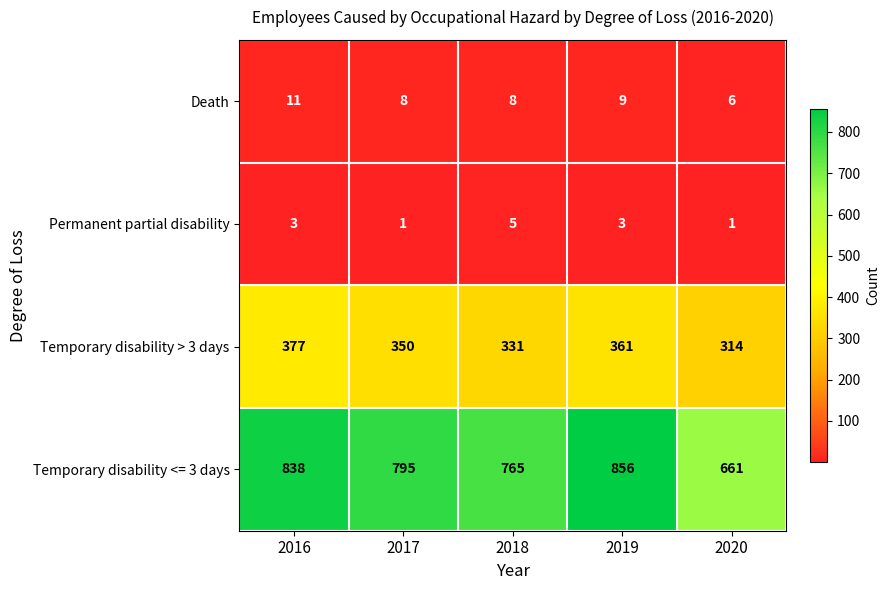

Count the Death values in the range 8 to 9.

3